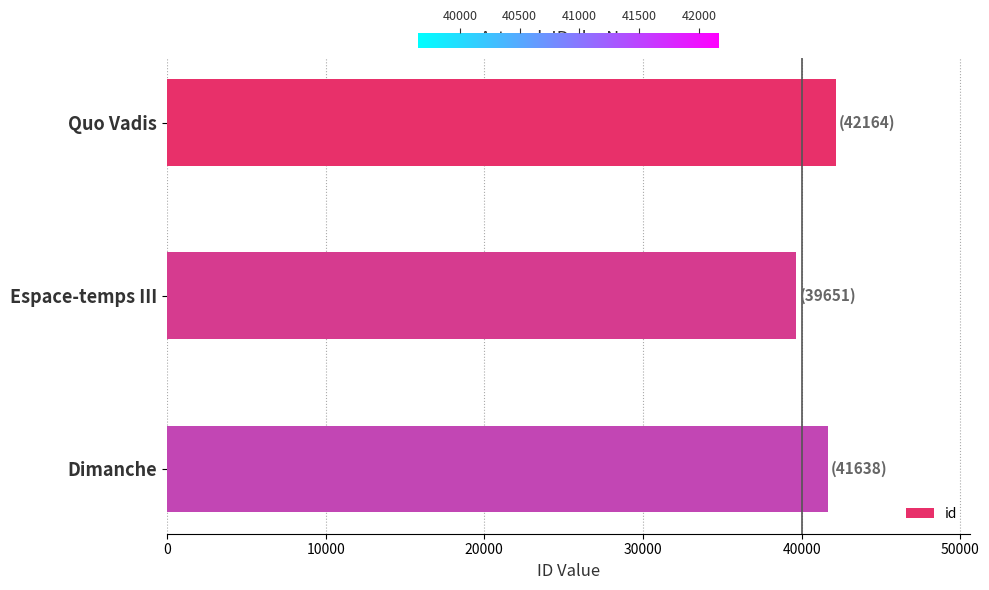

True or false: the data shows 42164 at Quo Vadis.

True